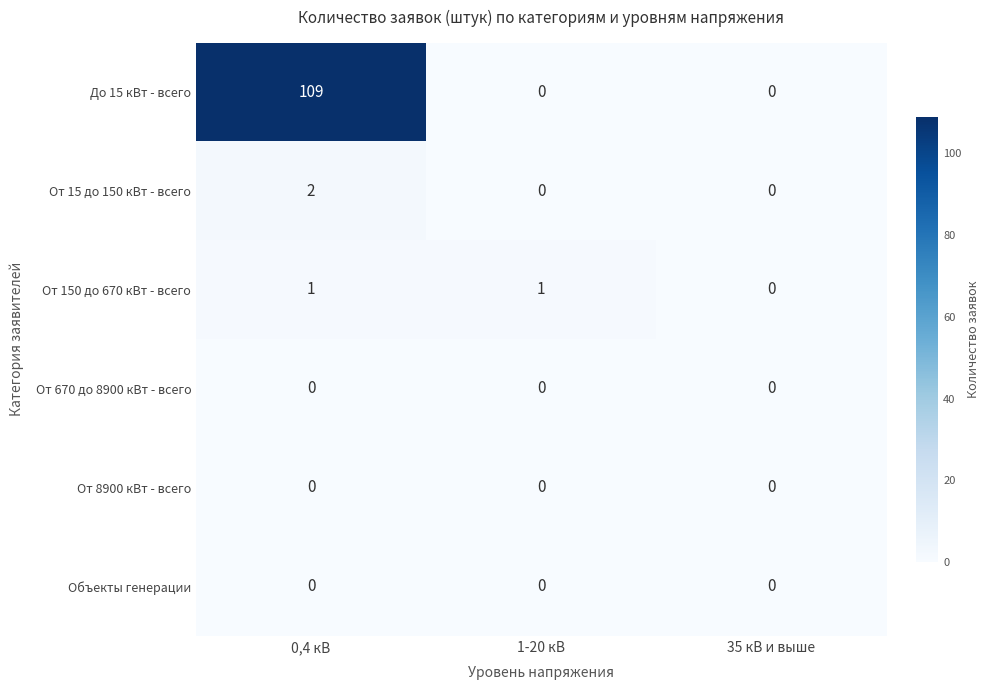

How many positive values does the От 15 до 150 кВт - всего series have?

1